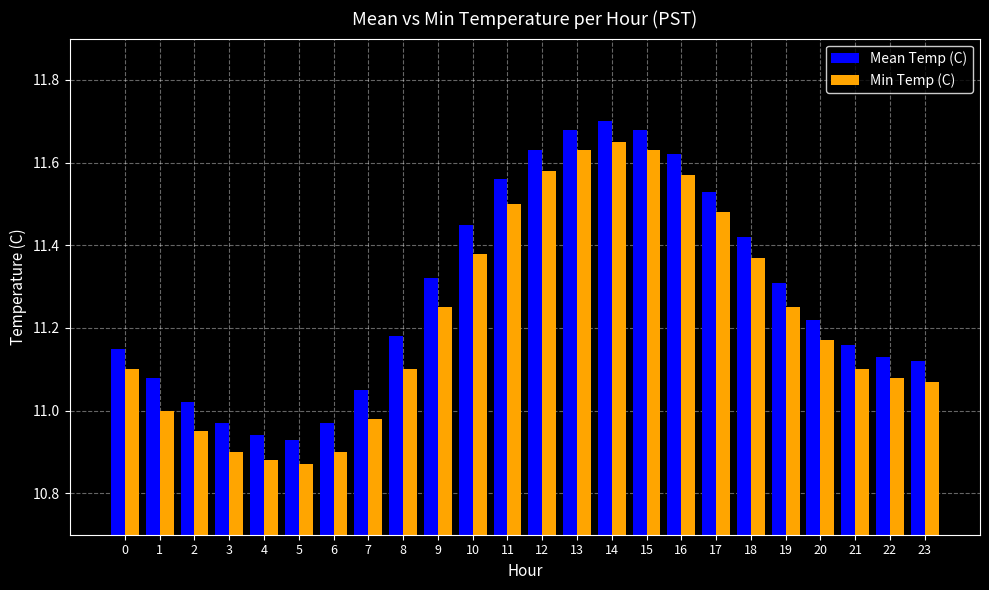

The Mean Temp (C) series shows 4.3 at 8. True or false?

False